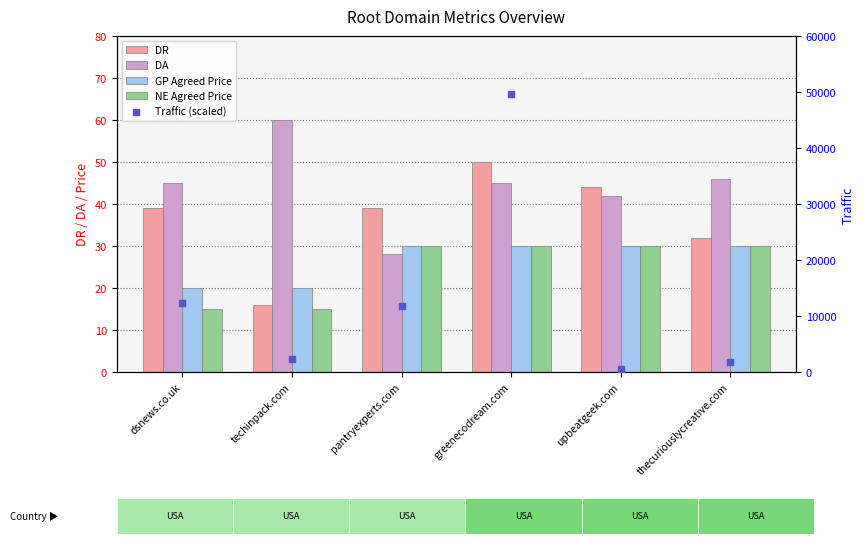

Which series contains the lowest Y value?

NE Agreed Price